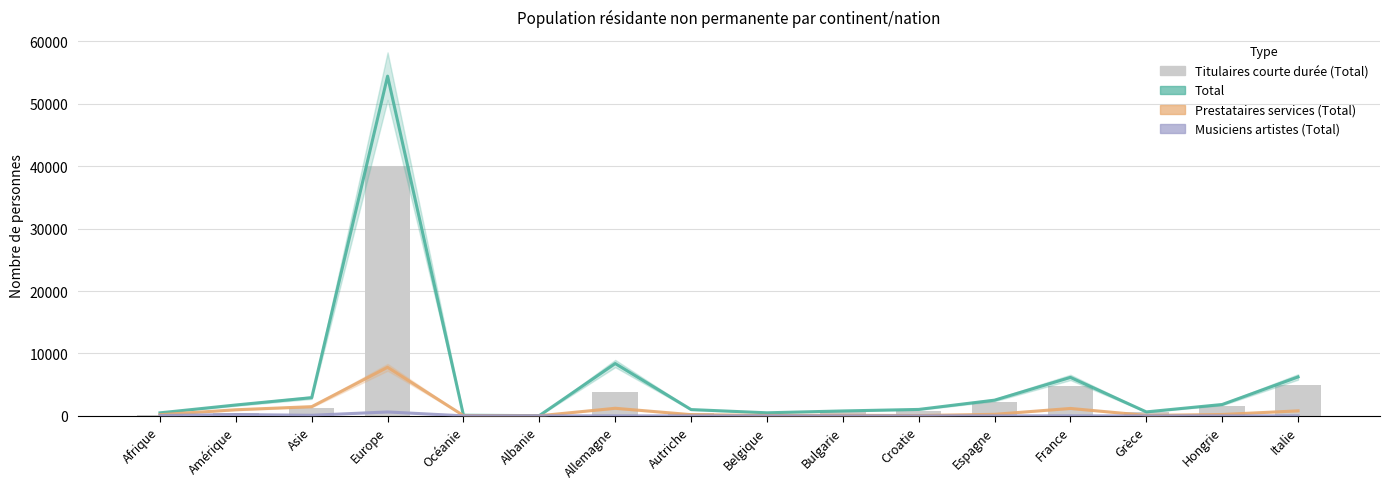

What is the total value across all series at Espagne?

4942